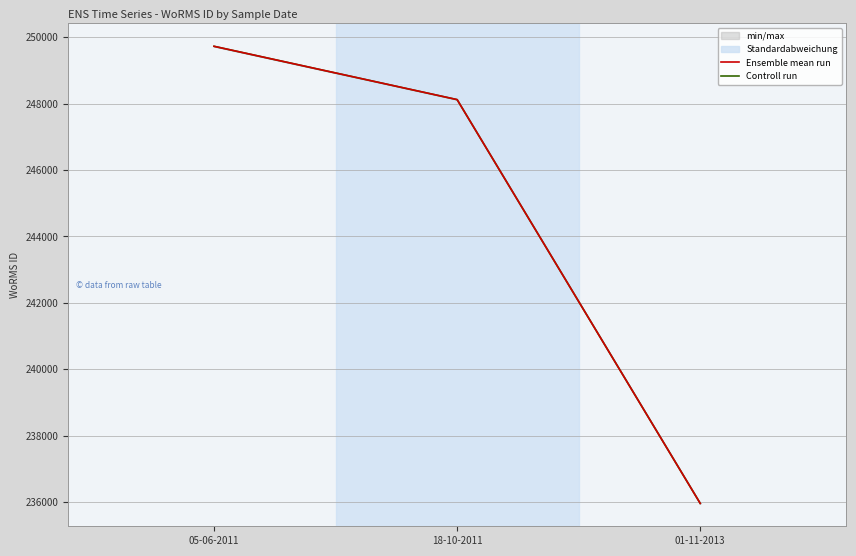

Does the chart display data point markers on the line(s)?

No